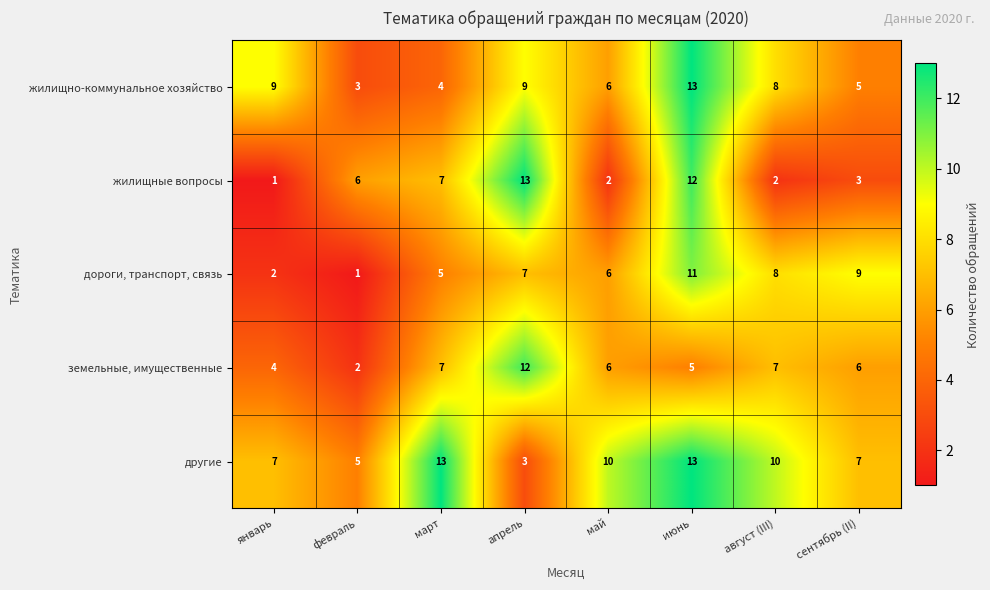

Is the value of земельные, имущественные at июнь greater than the value of дороги, транспорт, связь at февраль?

Yes